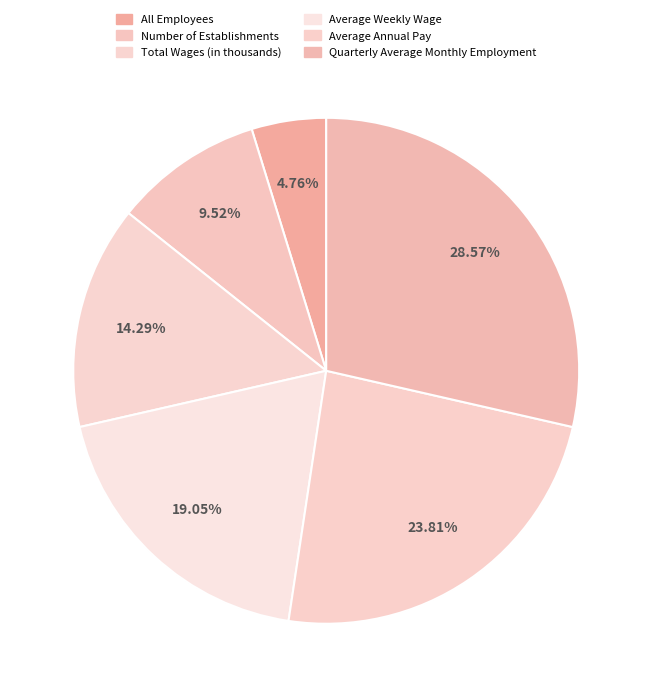

Between Average Weekly Wage and Total Wages (in thousands), which is larger?

Average Weekly Wage